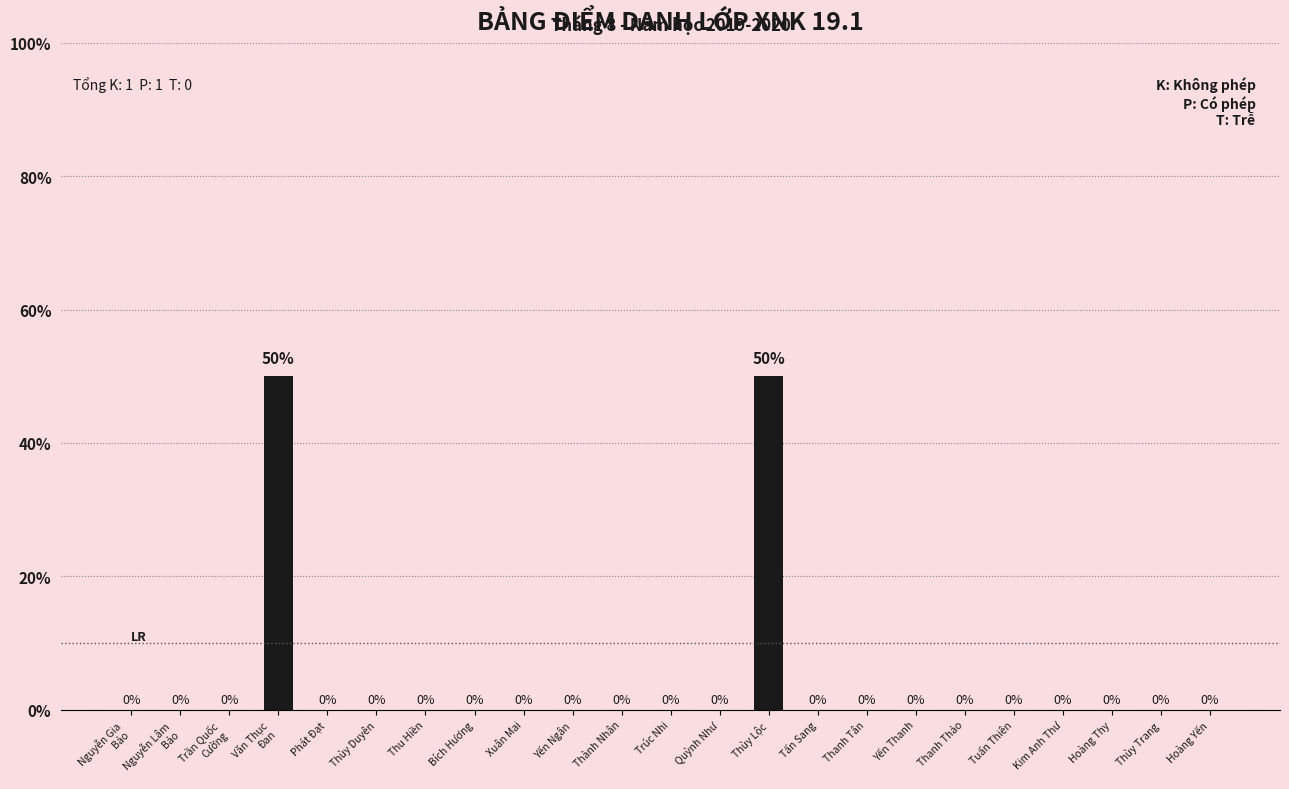

Reading right to left, transcribe all the data shown in this chart.

Hoàng Yến=0	Thùy Trang=0	Hoàng Thy=0	Kim Anh Thư=0	Tuấn Thiên=0	Thanh Thảo=0	Yến Thanh=0	Thanh Tân=0	Tấn Sang=0	Thùy Lộc=50	Quỳnh Như=0	Trúc Nhi=0	Thành Nhân=0	Yến Ngân=0	Xuân Mai=0	Bích Hương=0	Thu Hiền=0	Thùy Duyên=0	Phát Đạt=0	Văn Thục
Đan=50	Trần Quốc
Cường=0	Nguyễn Lâm
Bảo=0	Nguyễn Gia
Bảo=0